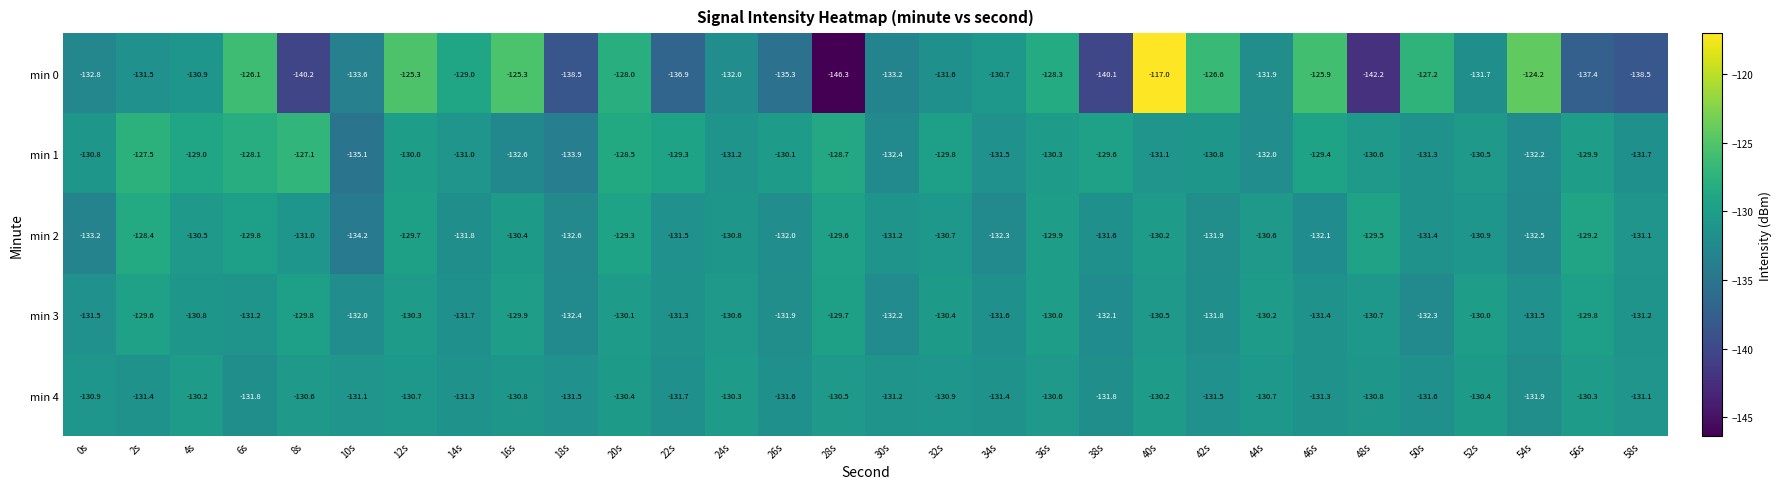

How many series are shown in this chart?

5